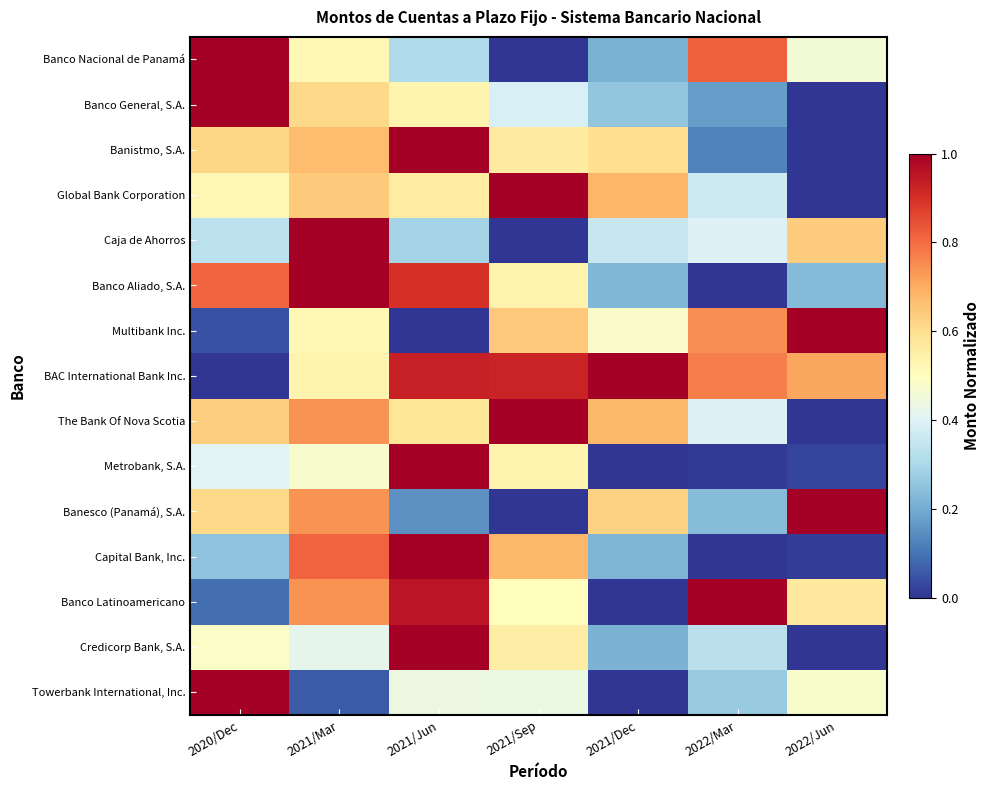

Count the number of data series in this chart.

15